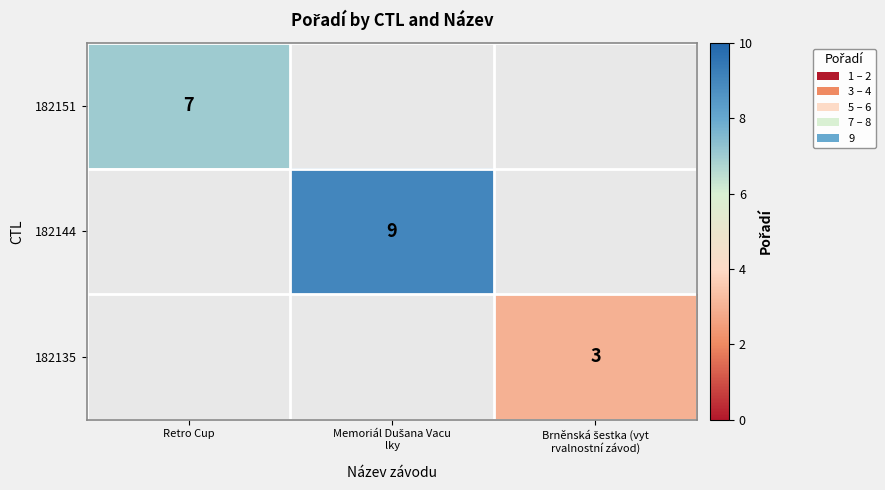

Is it true that 182151 equals 7 at Retro Cup?

True